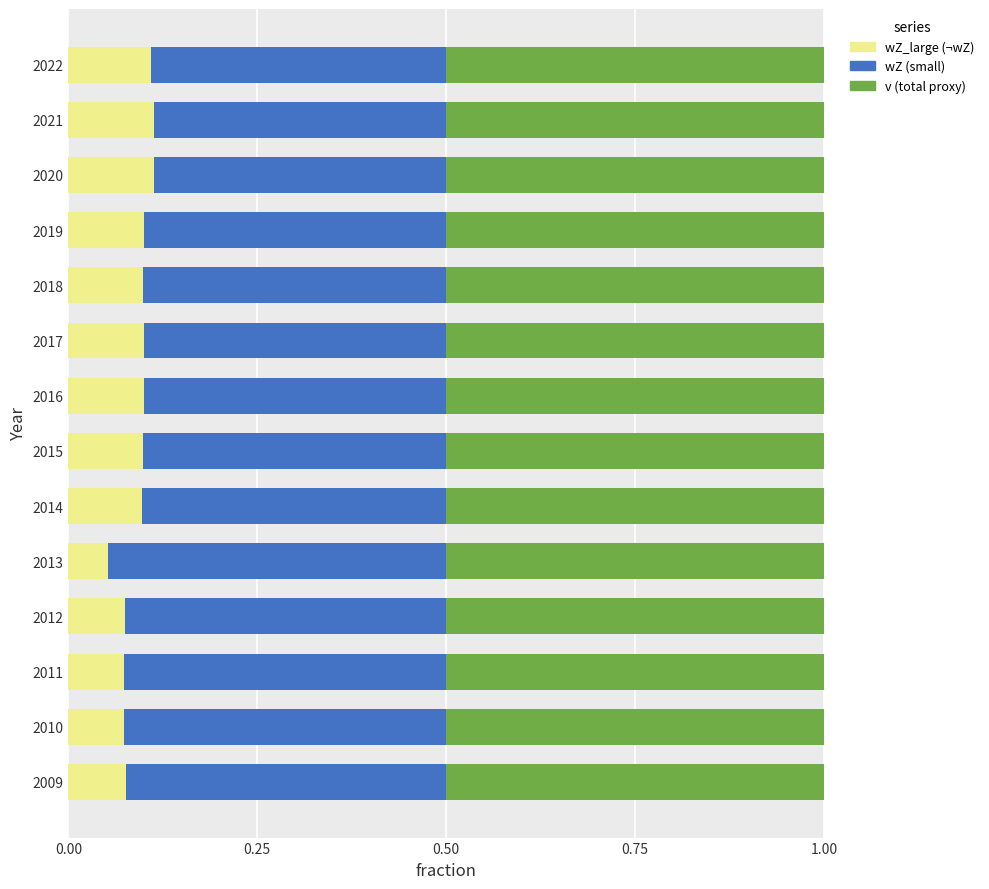

Count the number of categories in the chart.

14